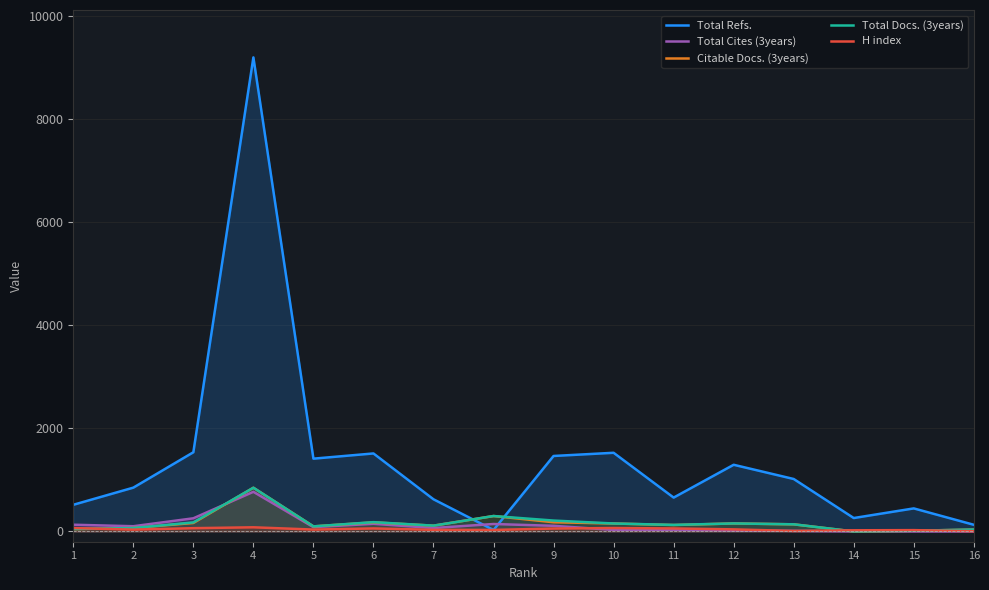

True or false: Total Refs. has a value of 260 at 14.

True